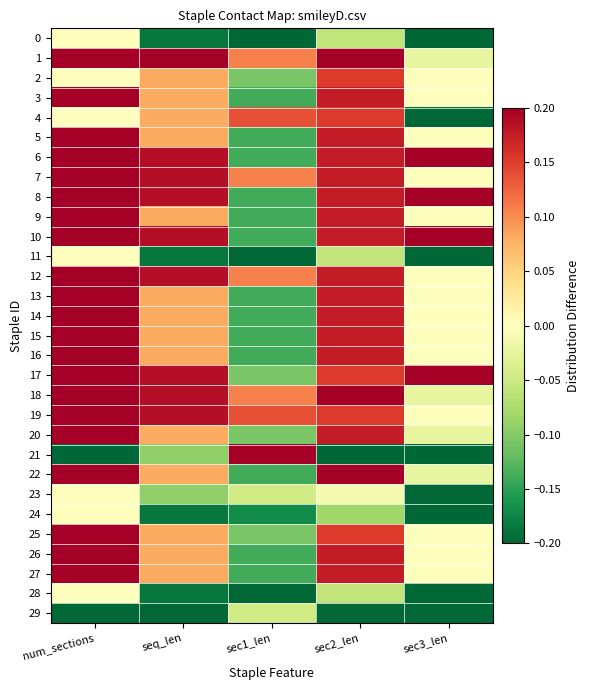

Between num_sections and sec1_len, which series saw the biggest shift?

21